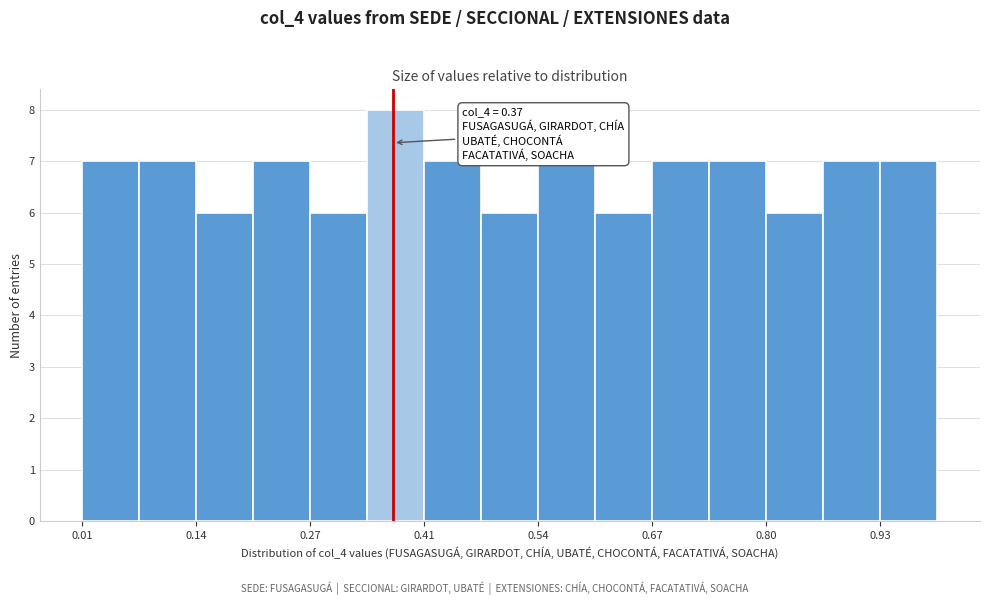

Around what value on the x-axis is the tallest bar? Give the approximate position of its centre, as read against the axis.

0.38